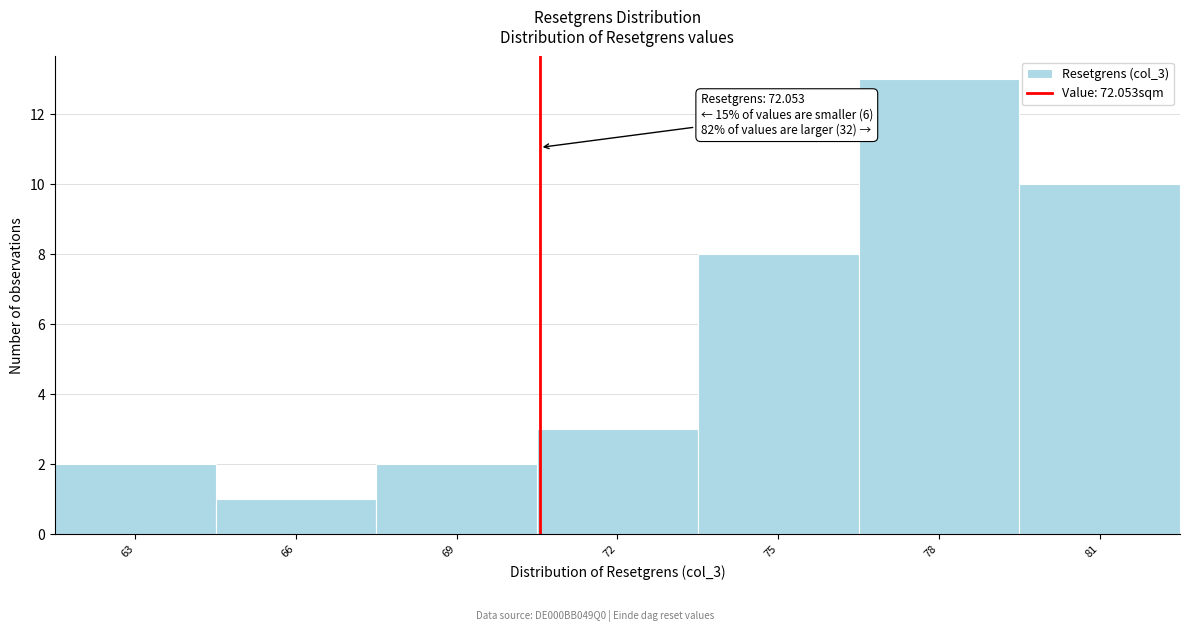

Reading left to right, transcribe all the data shown in this chart.

63=2	66=1	69=2	72=3	75=8	78=13	81=10